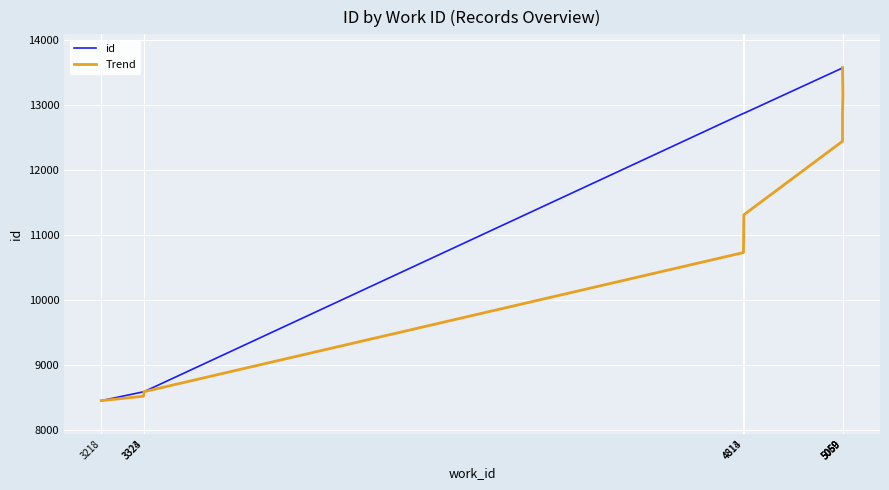

Read the id value at 5060.

13568